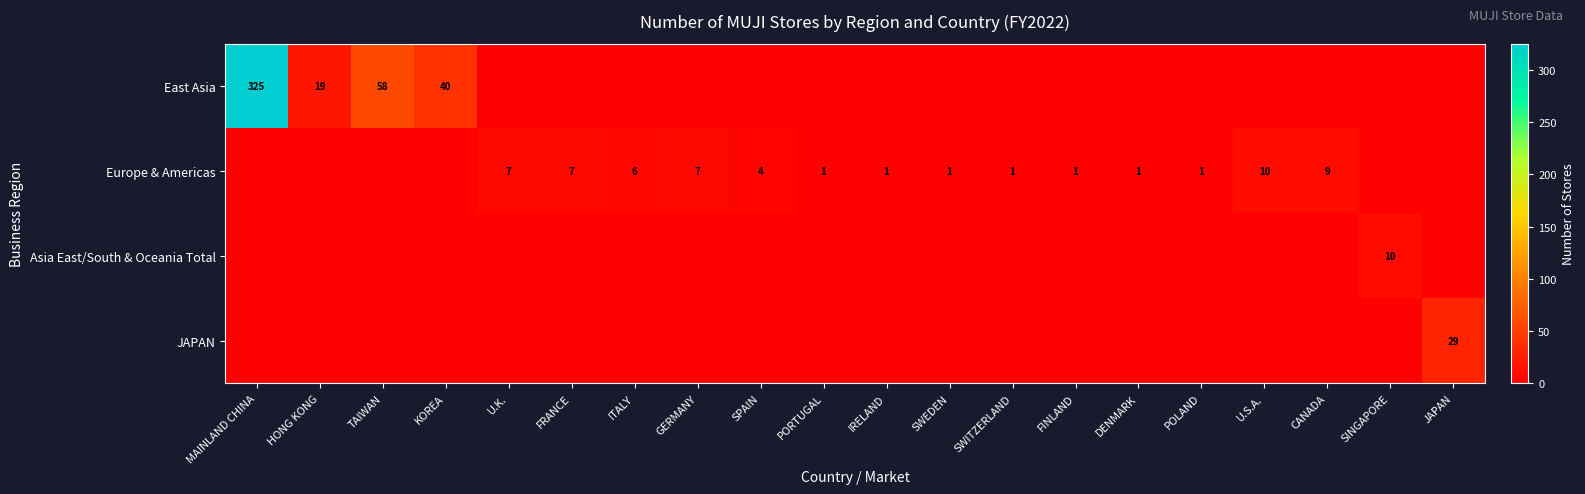

True or false: Europe & Americas has a value of 10 at U.S.A..

True